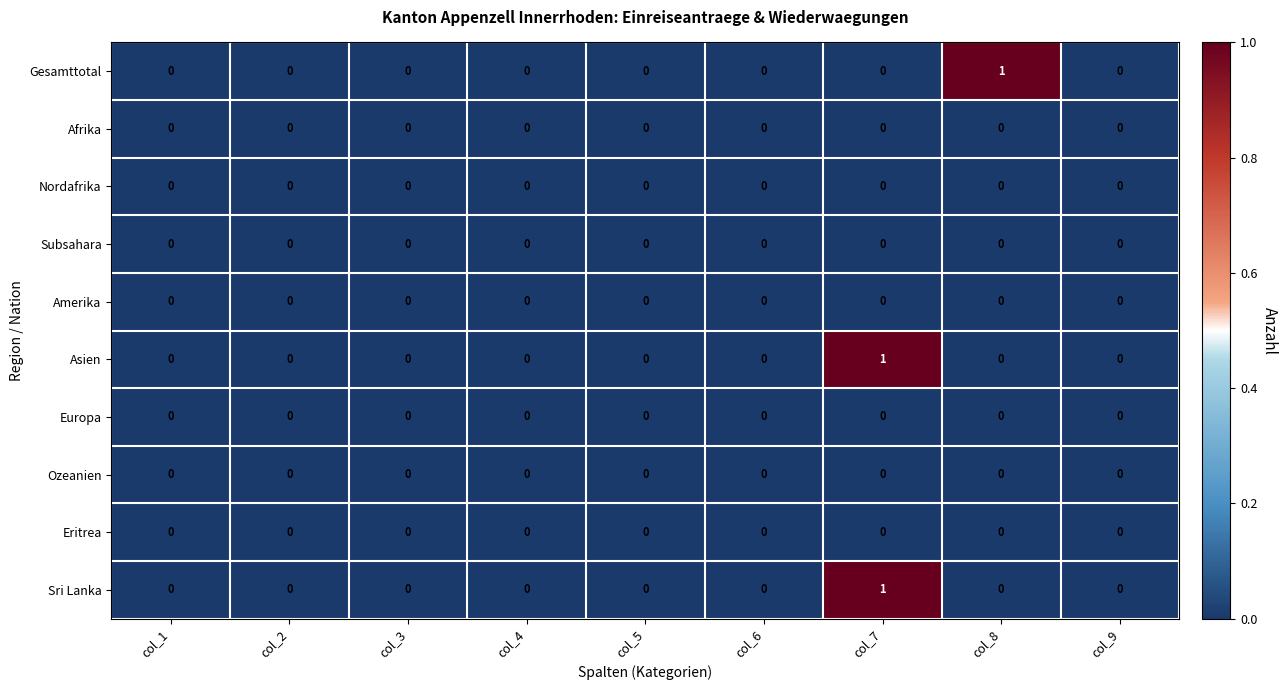

Which series changed the most between col_5 and col_8?

Gesamttotal